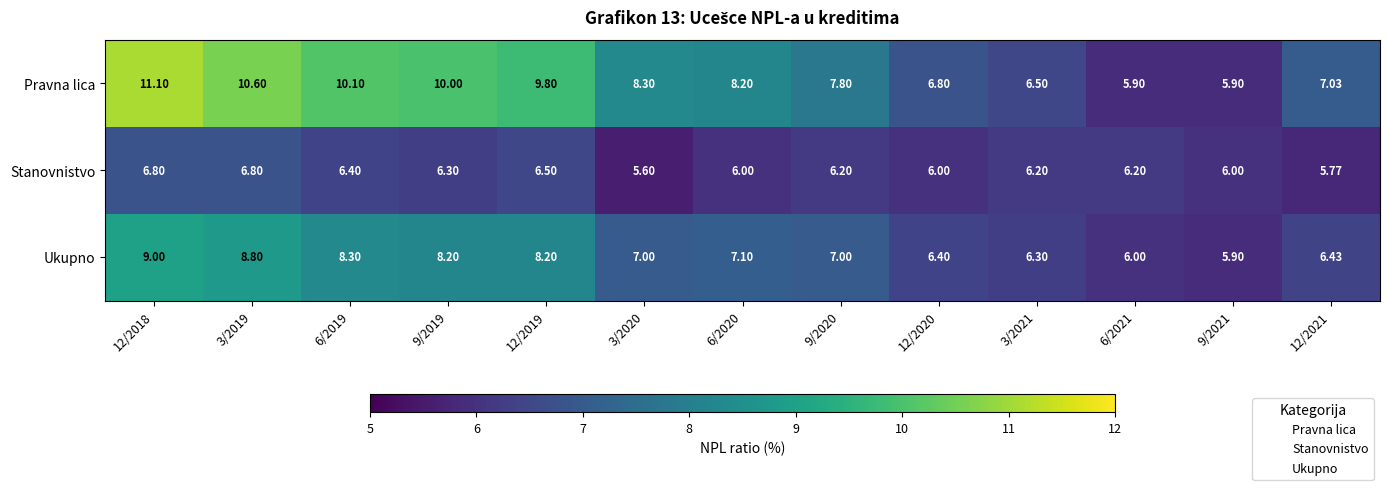

Which series has the widest spread of values?

Pravna lica